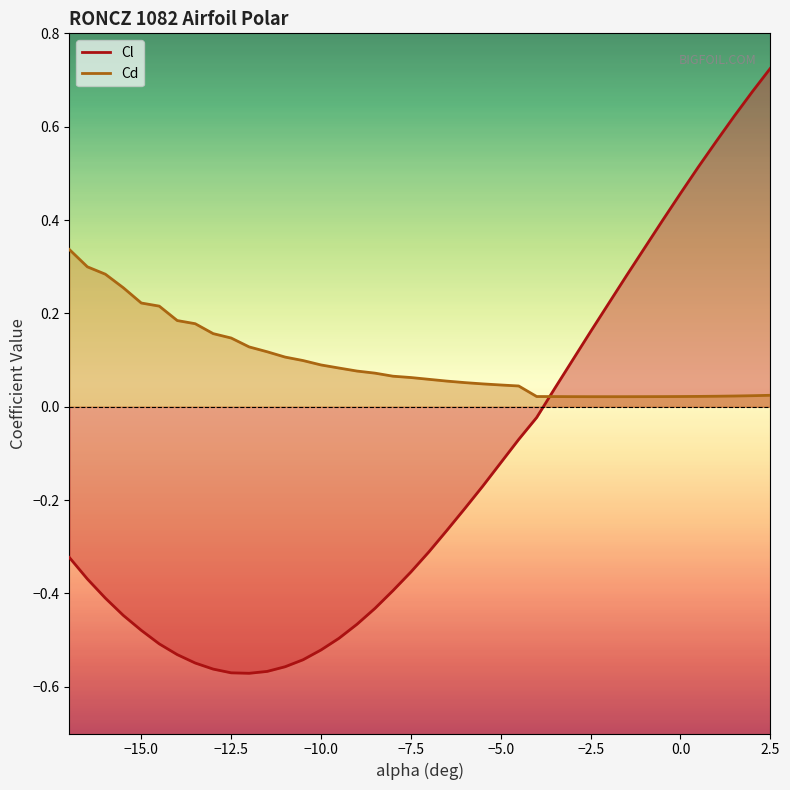

What is the average value of the Cl series?

-0.1